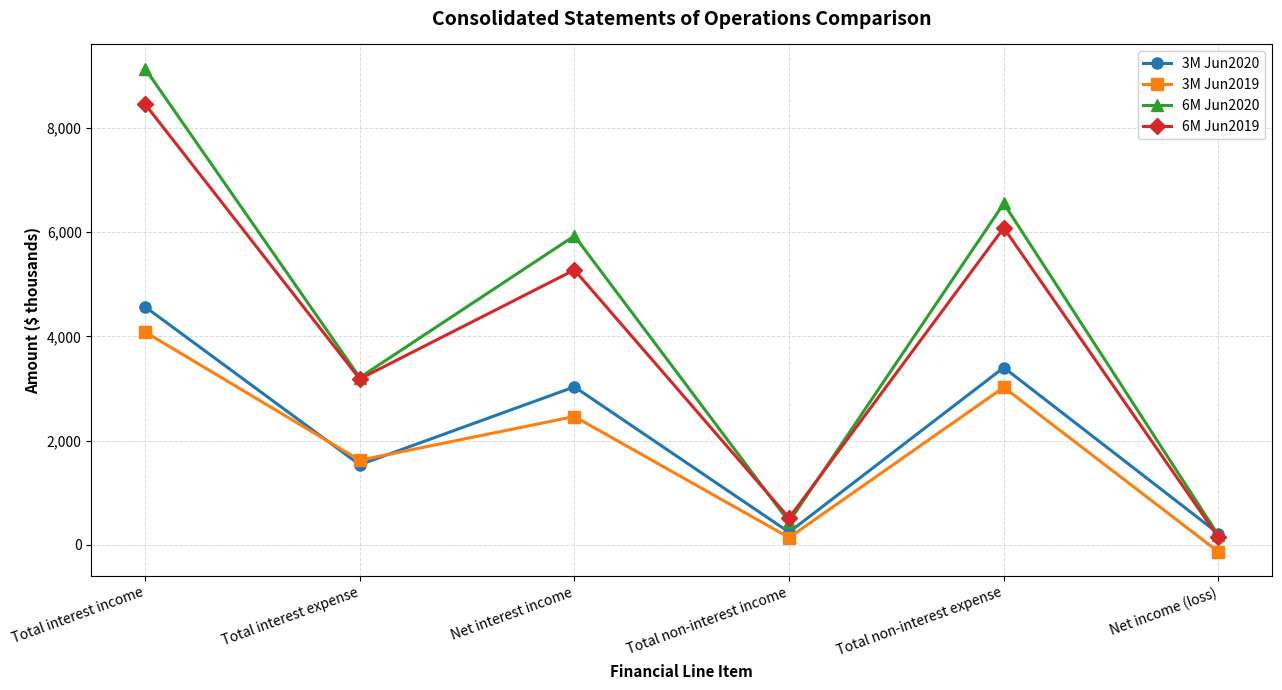

What position from the left is Net interest income?

3